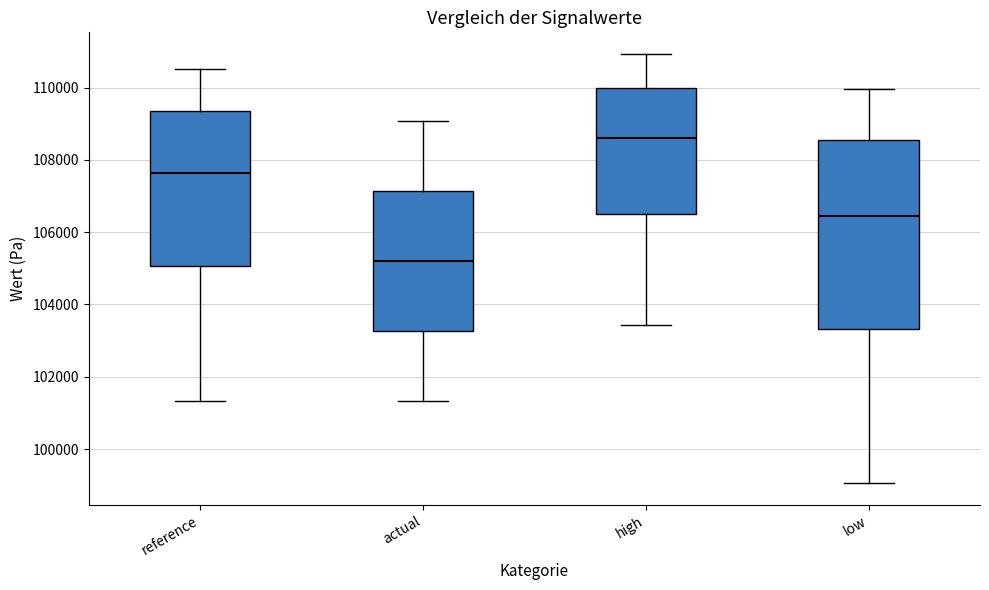

Comparing the boxes themselves (not the whiskers), which one is the tallest?

low